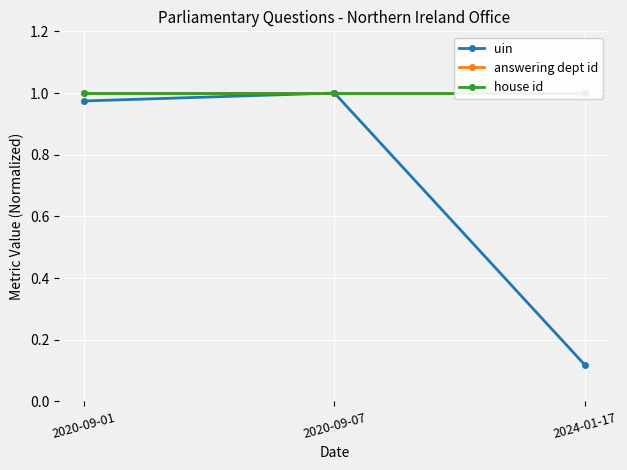

Between 2020-09-07 and 2024-01-17, which series saw the biggest shift?

uin